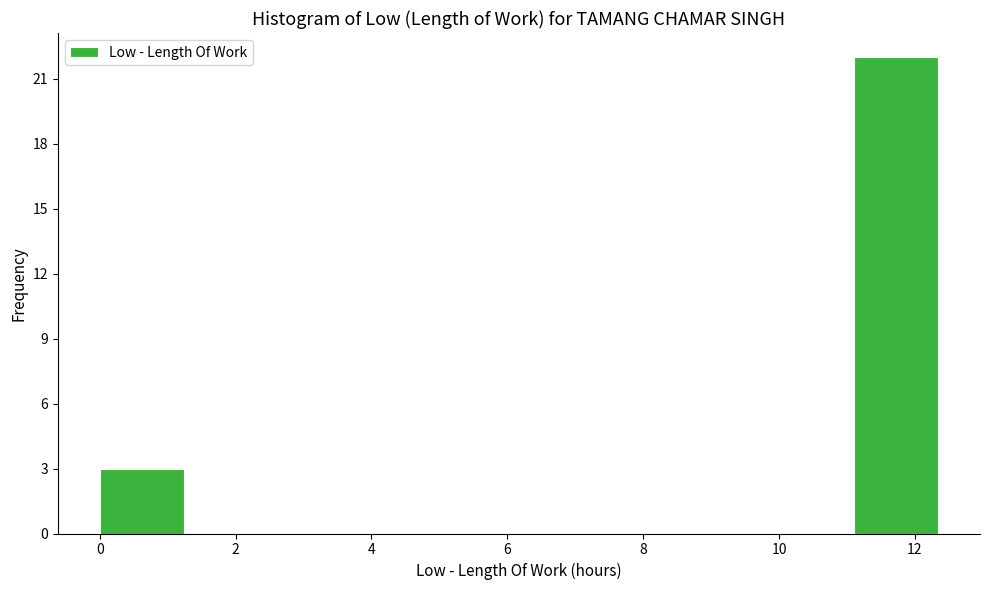

How tall is the bar that spans 0.0 to 1.2 on the x-axis? Neither the bar edges nor the heights are printed on the chart, so give them approximately, as read against the axes.

3